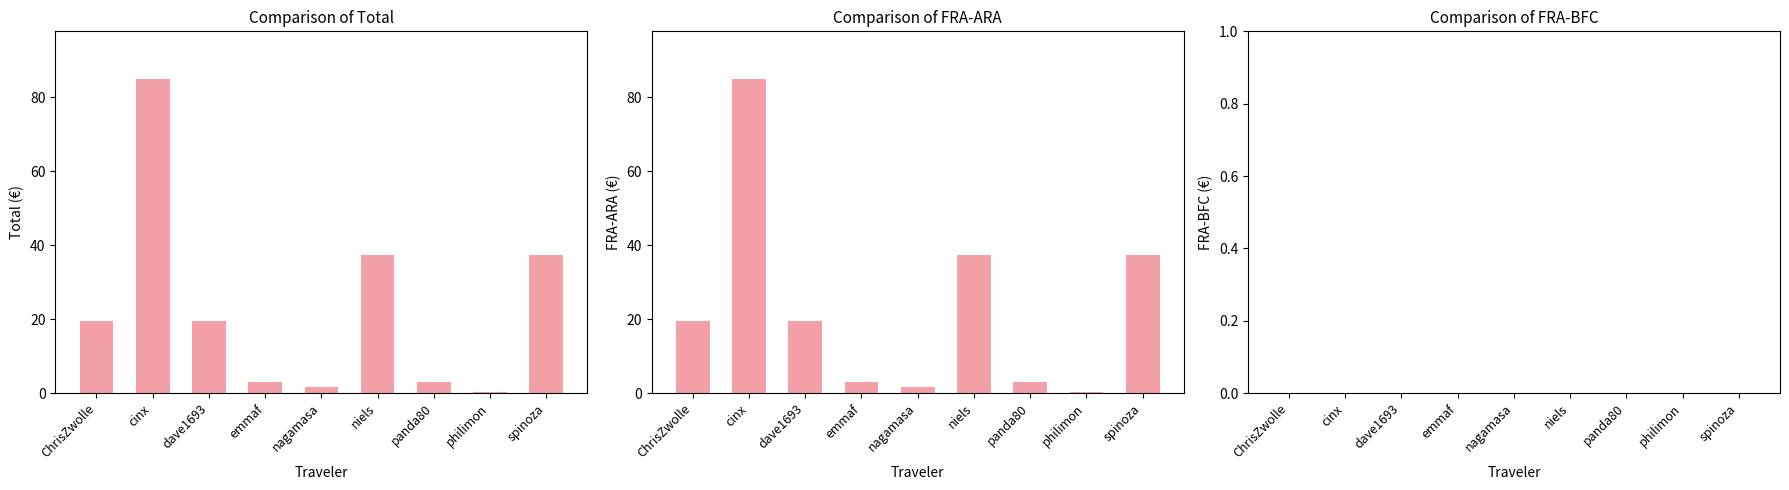

At how many categories does at least one series exceed 80?

1